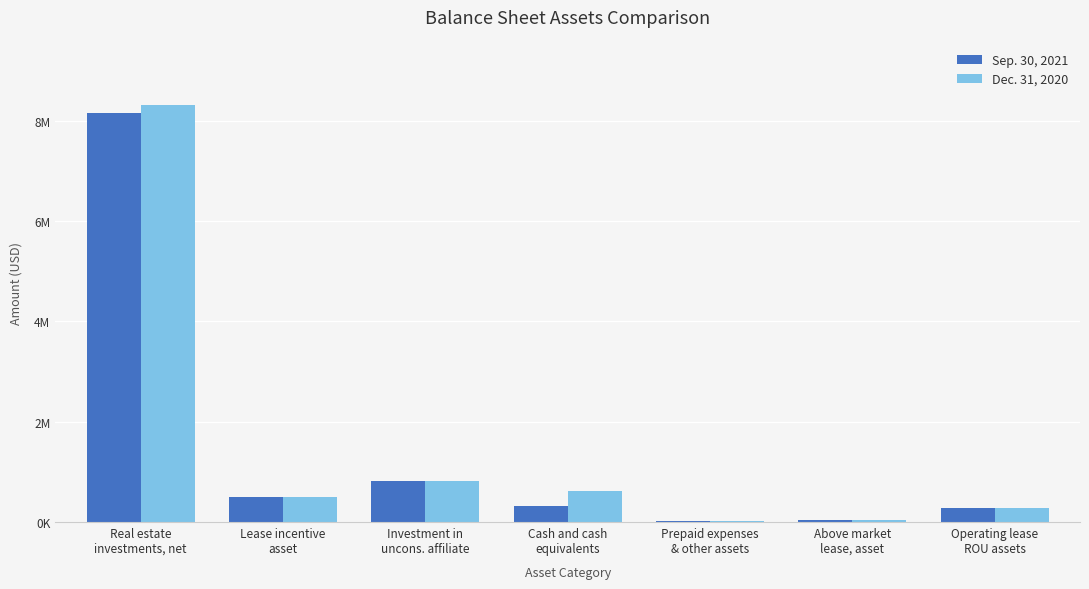

Reading left to right, list all the values displayed in this chart.

Sep. 30, 2021: Real estate
investments, net=8147627	Lease incentive
asset=492146	Investment in
uncons. affiliate=815399	Cash and cash
equivalents=319576	Prepaid expenses
& other assets=23873	Above market
lease, asset=38686	Operating lease
ROU assets=280988
Dec. 31, 2020: Real estate
investments, net=8310737	Lease incentive
asset=507161	Investment in
uncons. affiliate=810066	Cash and cash
equivalents=626385	Prepaid expenses
& other assets=25525	Above market
lease, asset=39867	Operating lease
ROU assets=280565